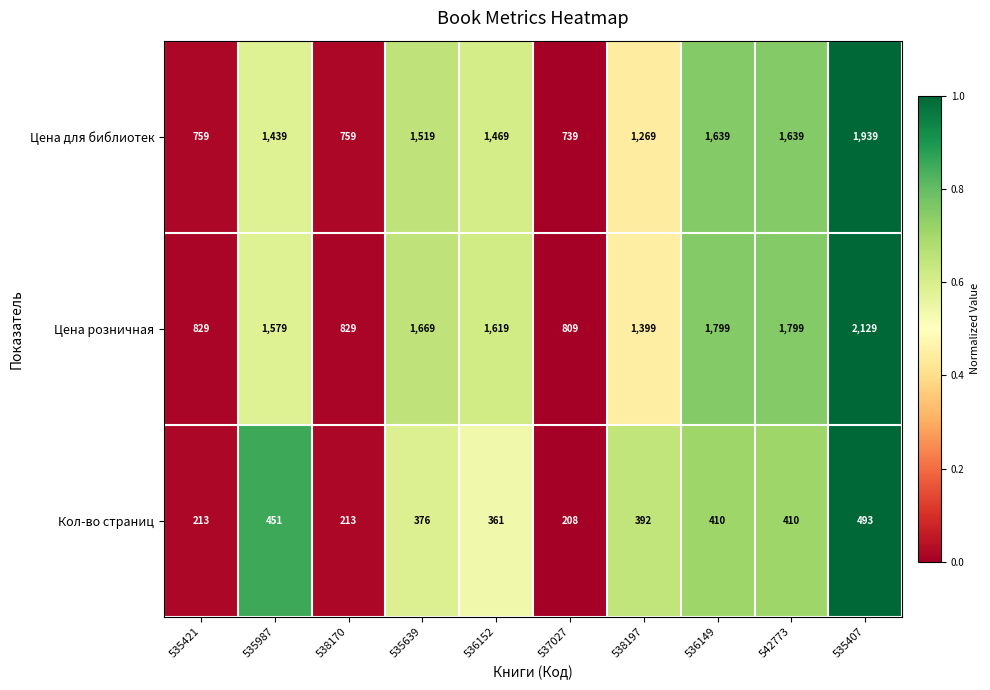

How many distinct data groups are displayed?

3